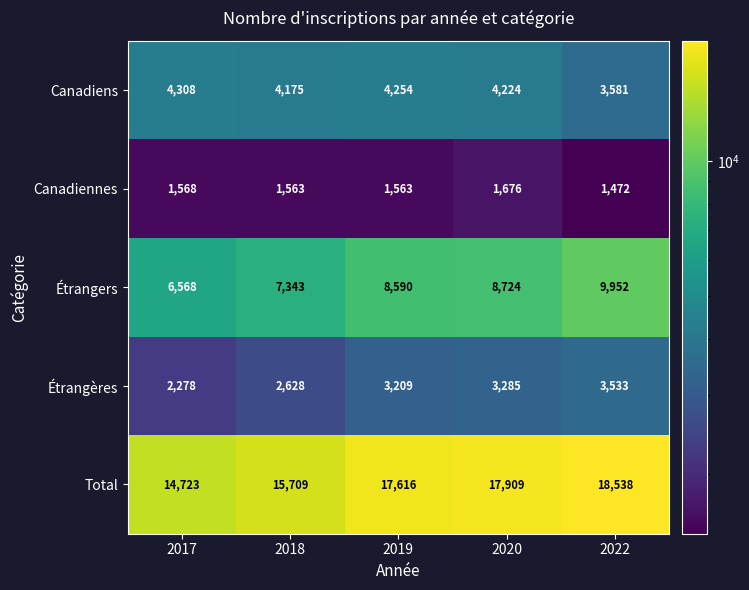

Which series has the largest total across all categories?

Total